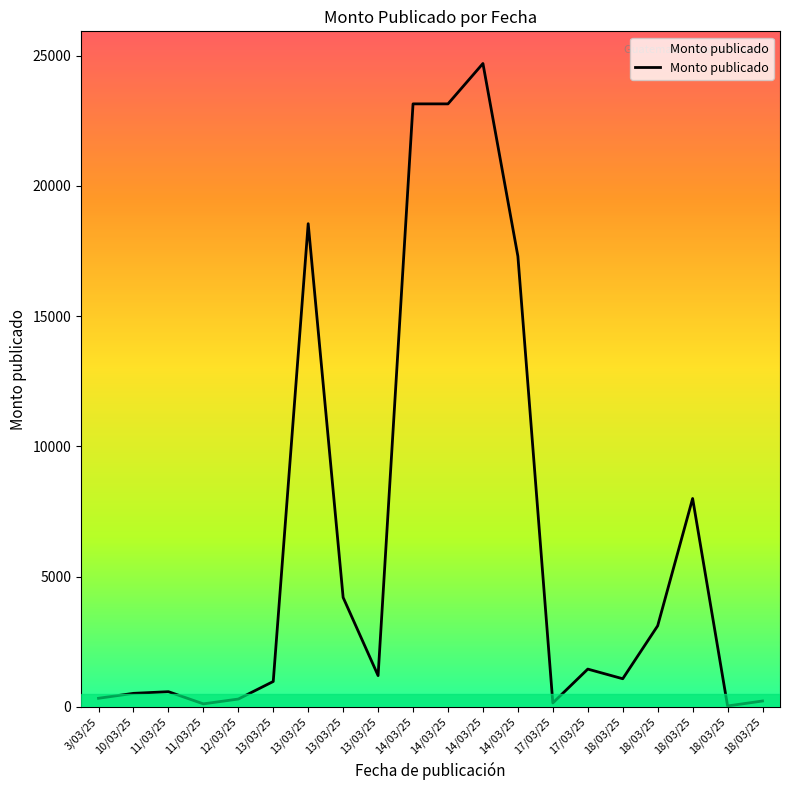

What is the ratio of the value at 17/03/25 to the value at 10/03/25?

0.3